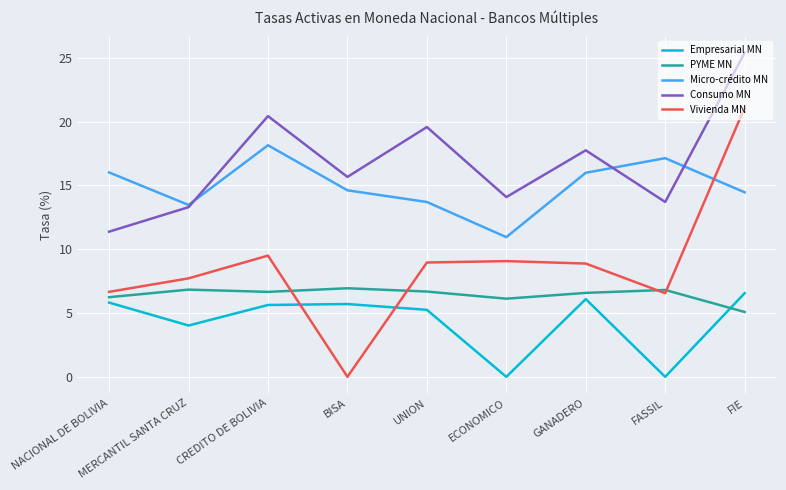

What position from the left is MERCANTIL SANTA CRUZ?

2